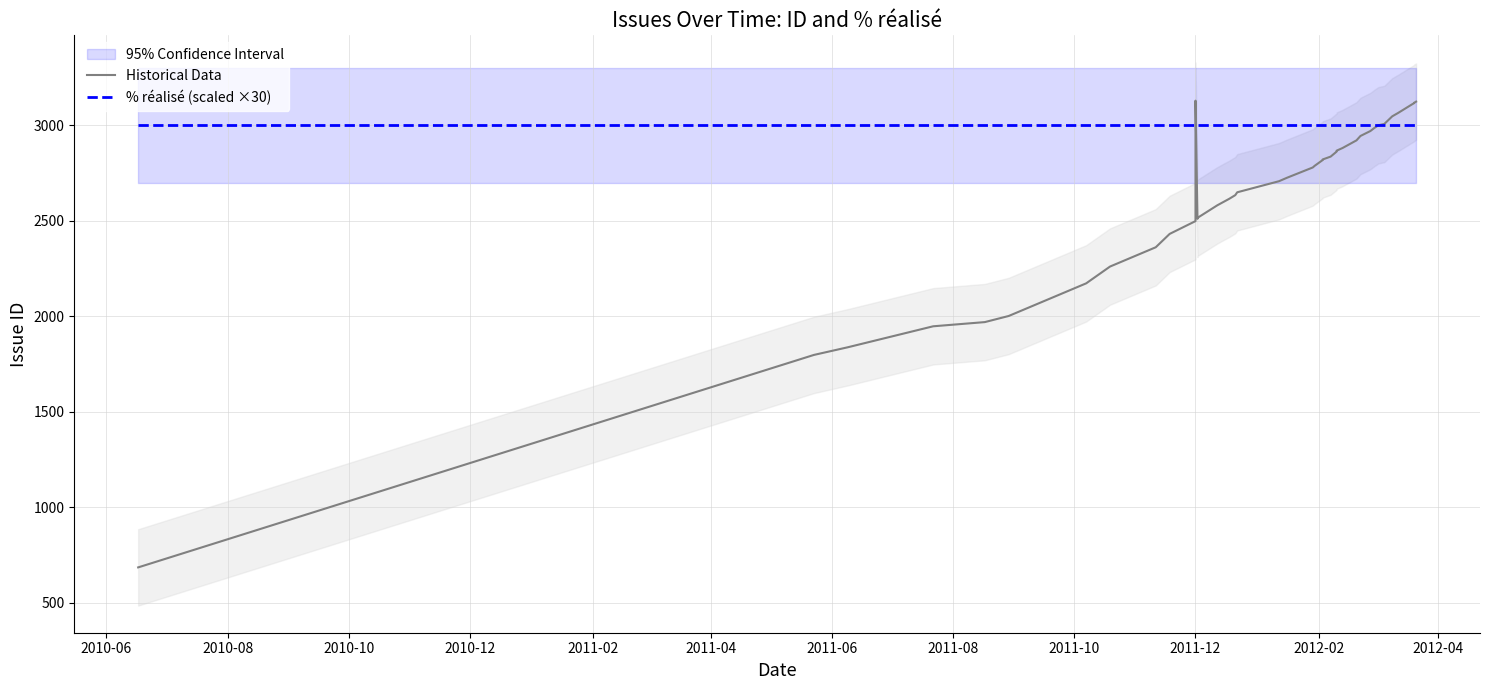

Which series has the largest total across all categories?

% réalisé (scaled ×30)